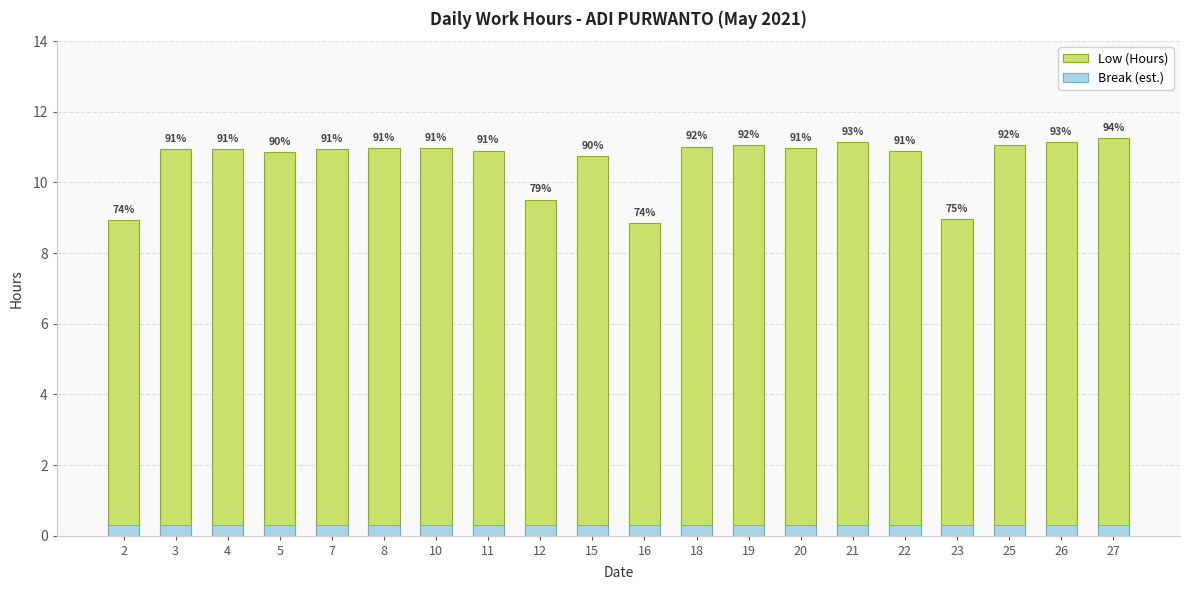

True or false: Low (Hours) has a value of 15.3 at 3.

False